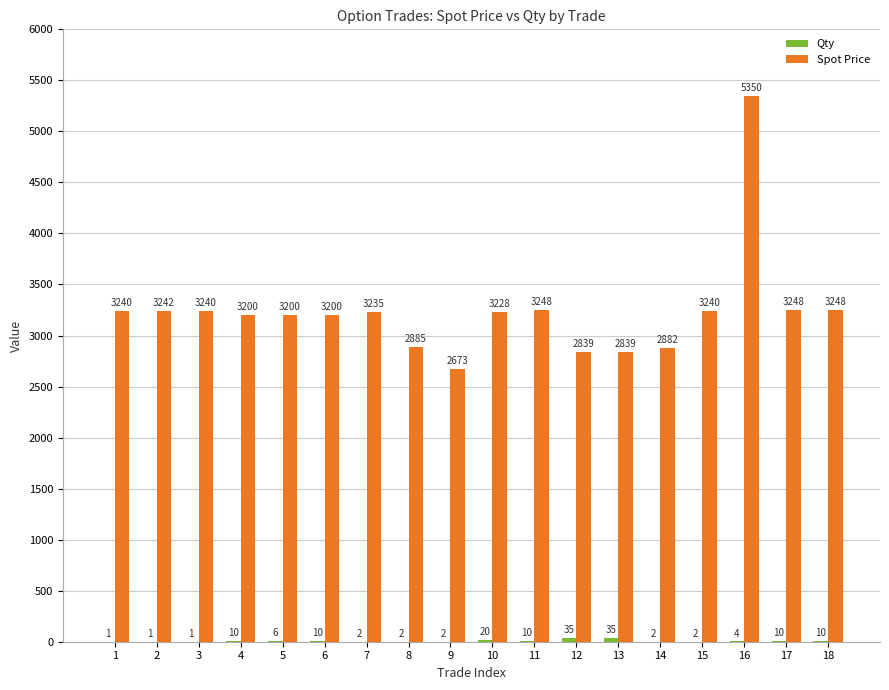

What is the sum of all Spot Price values?

58237